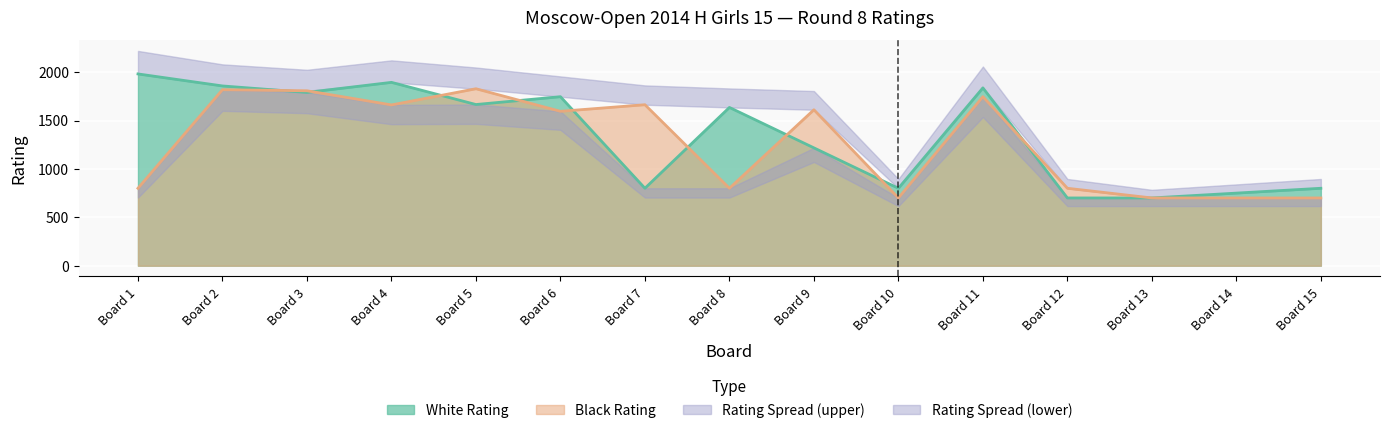

True or false: White Rating has more than 0 interior local peaks.

True